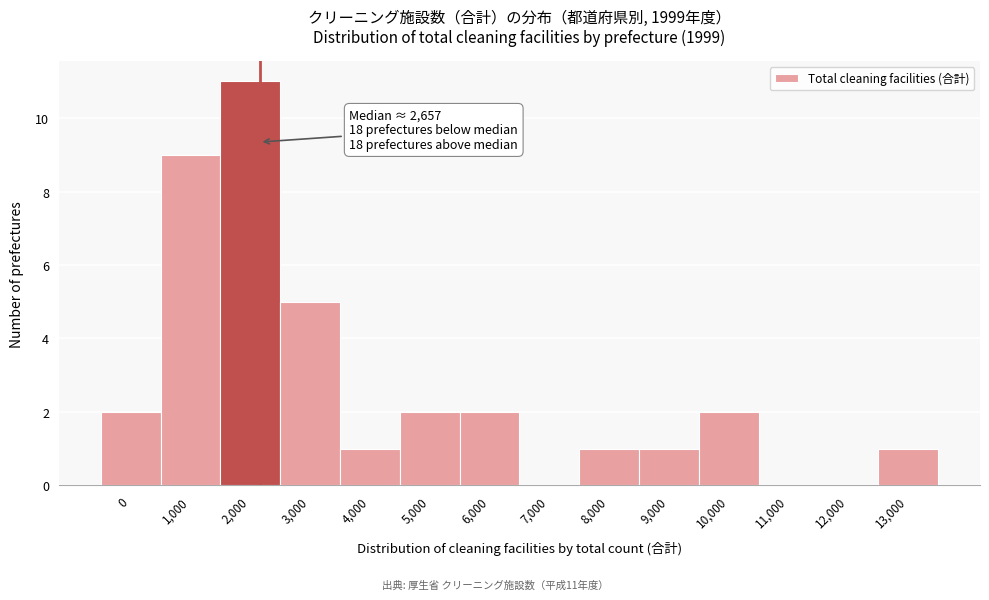

Reading right to left, what are all the values shown in this chart?

13,000=1	12,000=0	11,000=0	10,000=2	9,000=1	8,000=1	7,000=0	6,000=2	5,000=2	4,000=1	3,000=5	2,000=11	1,000=9	0=2